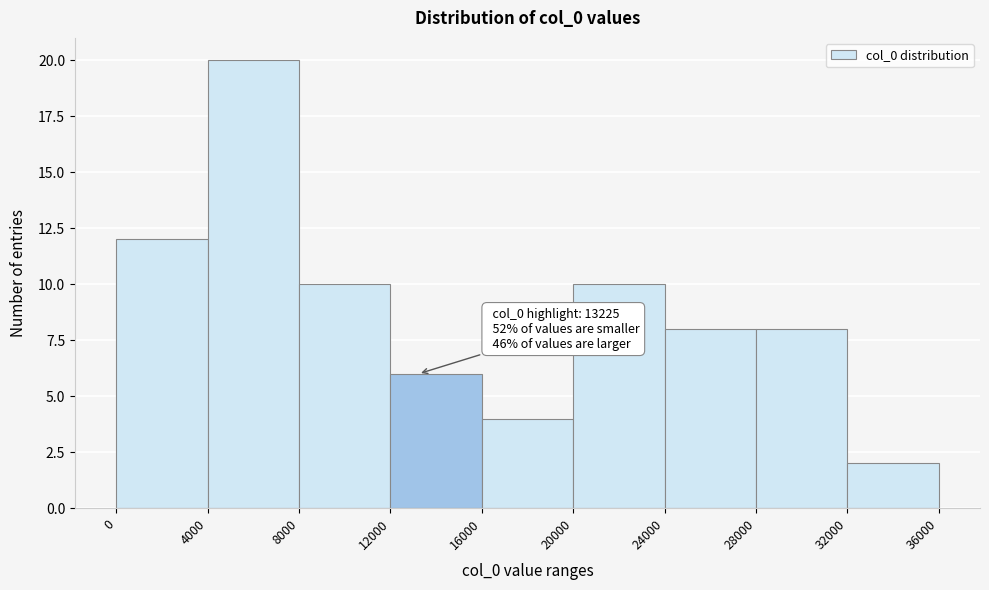

Which range on the x-axis has the tallest bar?

4000 to 8000